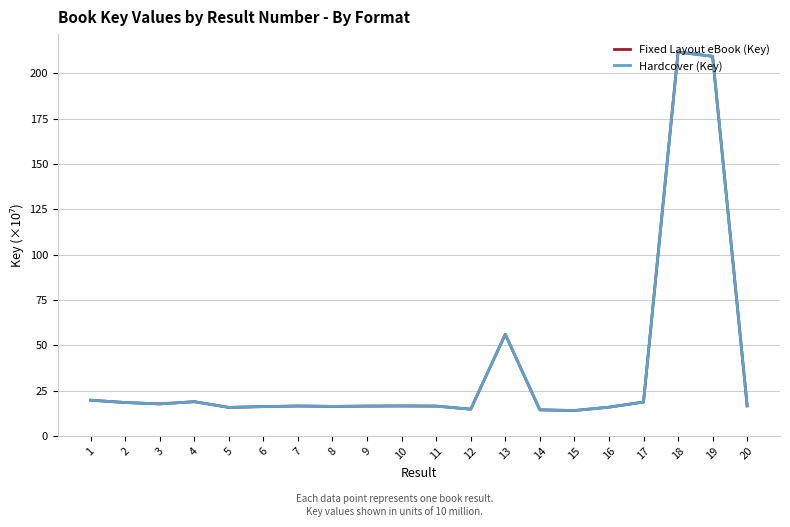

Does the chart have visible grid lines?

Yes